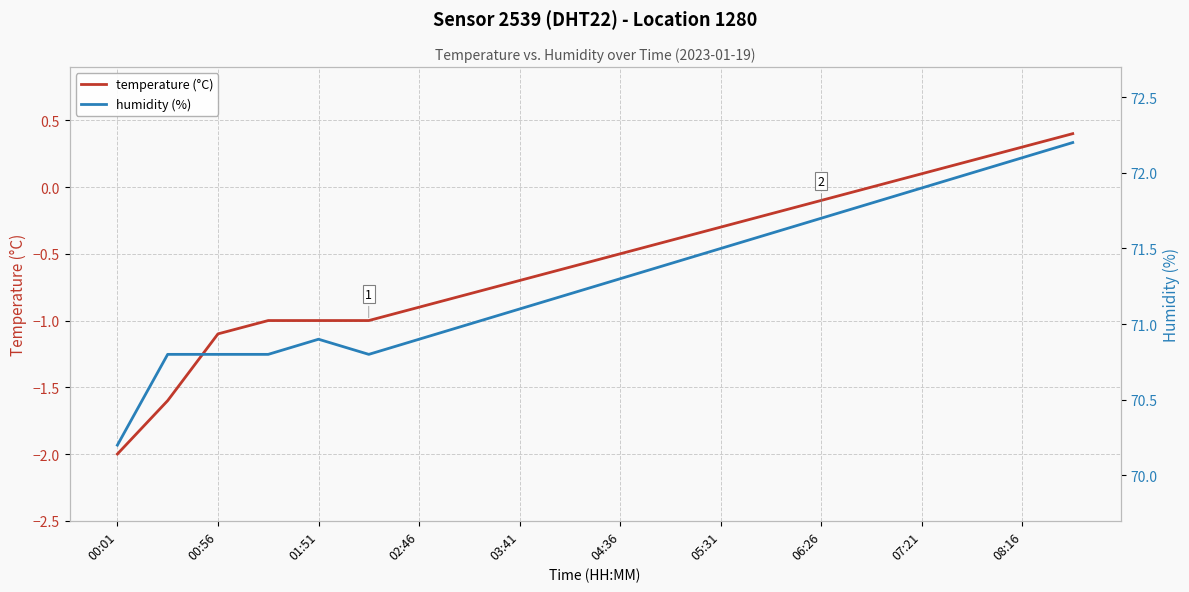

In humidity (%), how many points are lower than both neighbors (excluding endpoints)?

1